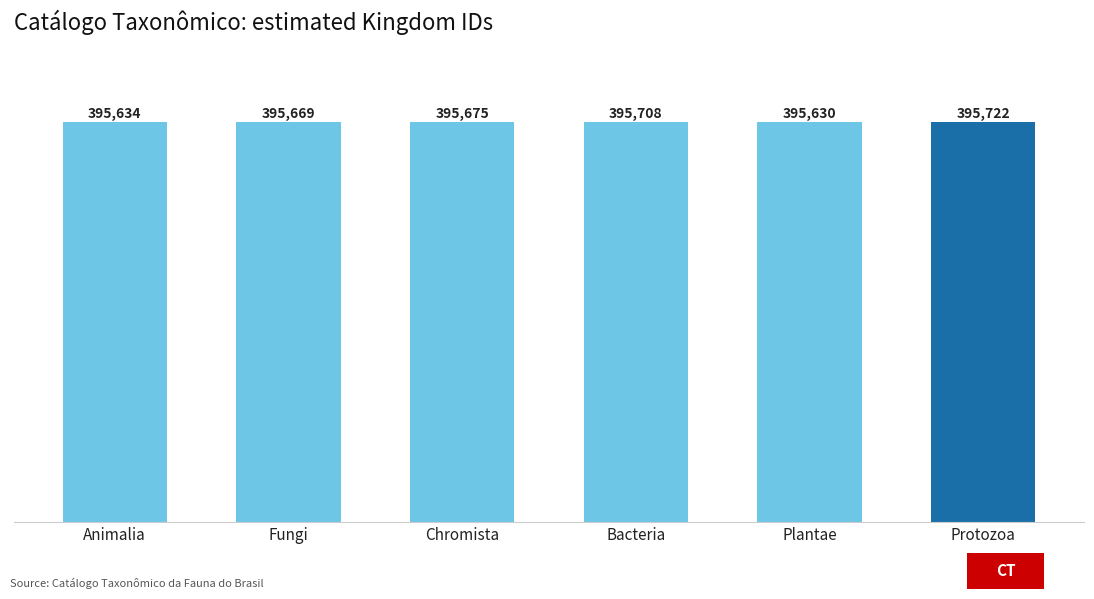

What is the maximum value shown in the chart?

395722